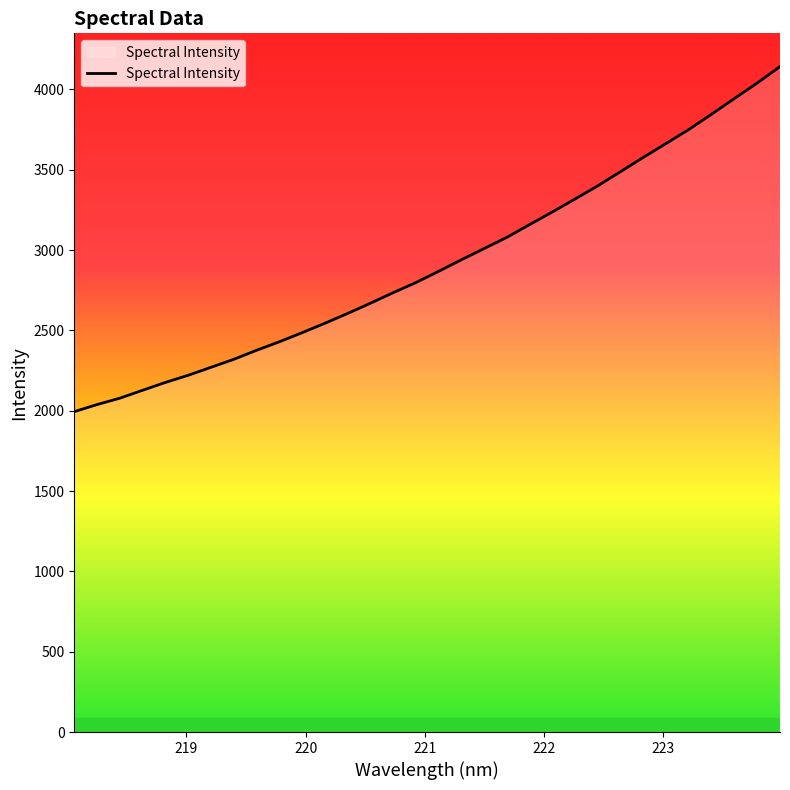

What is the maximum value shown in the chart?

4142.3